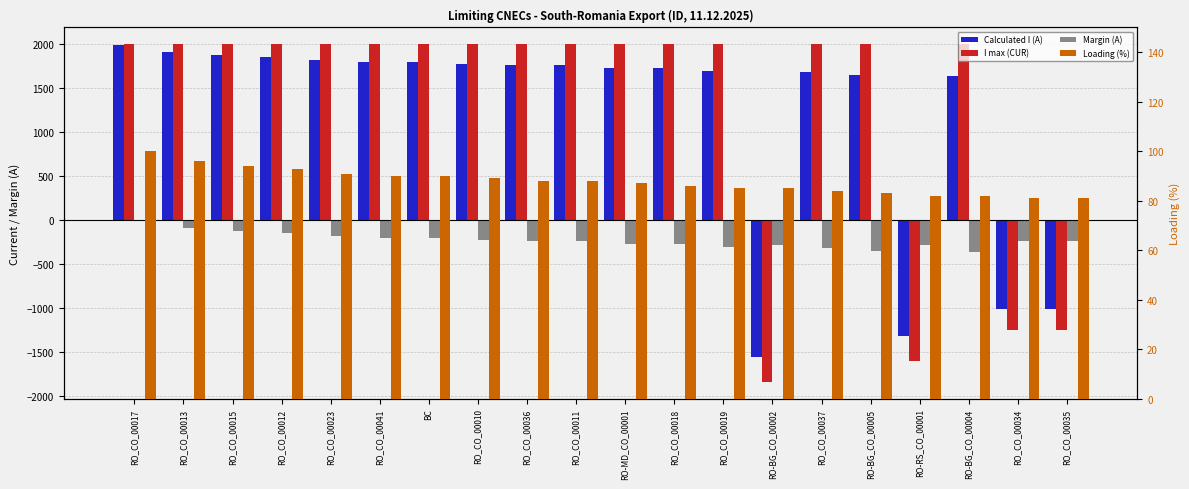

At which category does the chart reach its peak across all series?

RO_CO_00017